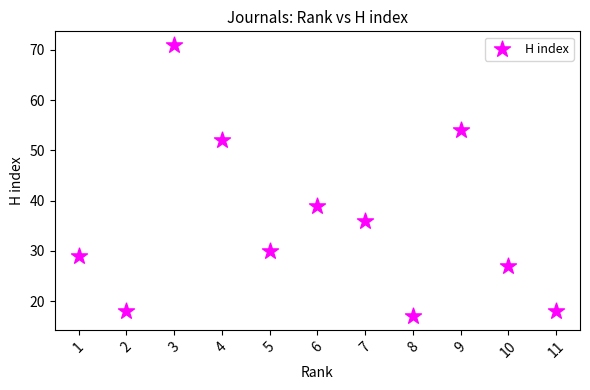

What is the range of X values (max minus min)?

10